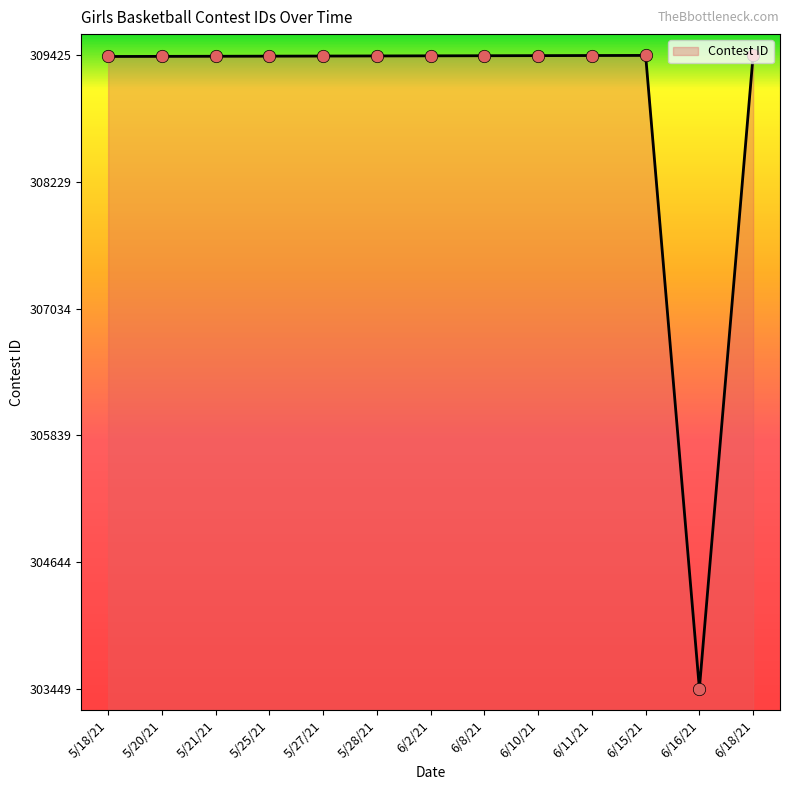

What is the change in value from 5/25/21 to 5/27/21?

+1